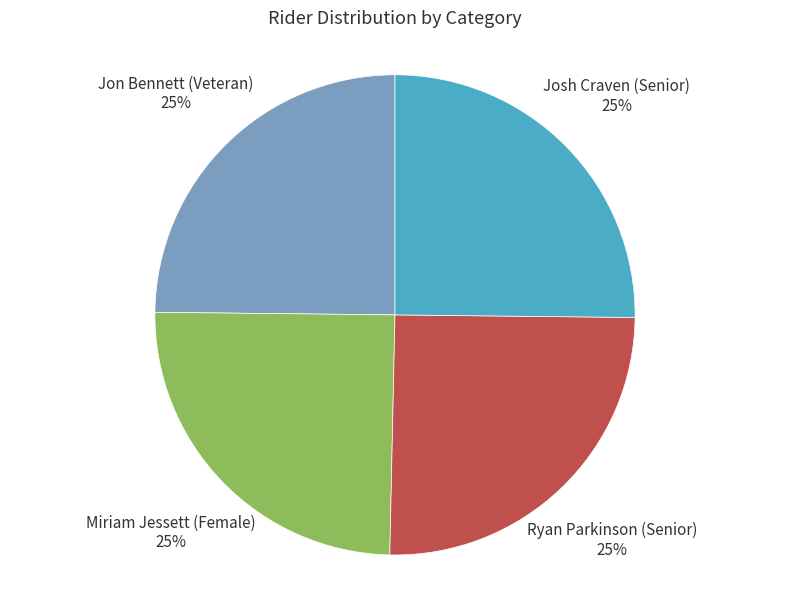

Does Ryan Parkinson (Senior) represent more than half of the total?

No